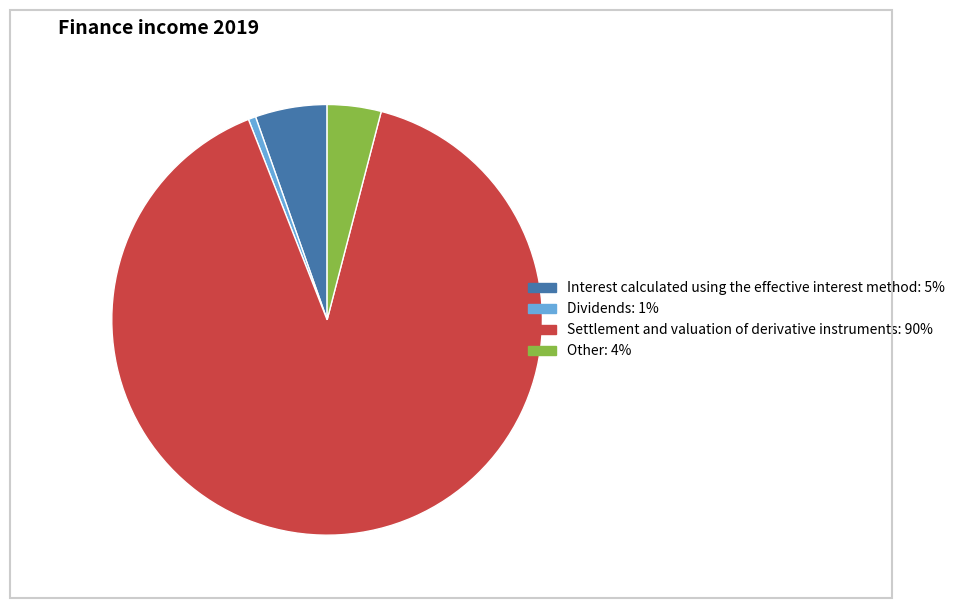

Rank the categories by value from highest to lowest.

Settlement and valuation of derivative instruments, Interest calculated using the effective interest method, Other, Dividends